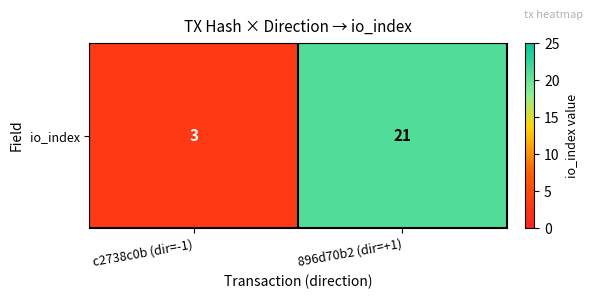

Reading left to right, transcribe all the data shown in this chart.

c2738c0b (dir=-1)=3	896d70b2 (dir=+1)=21